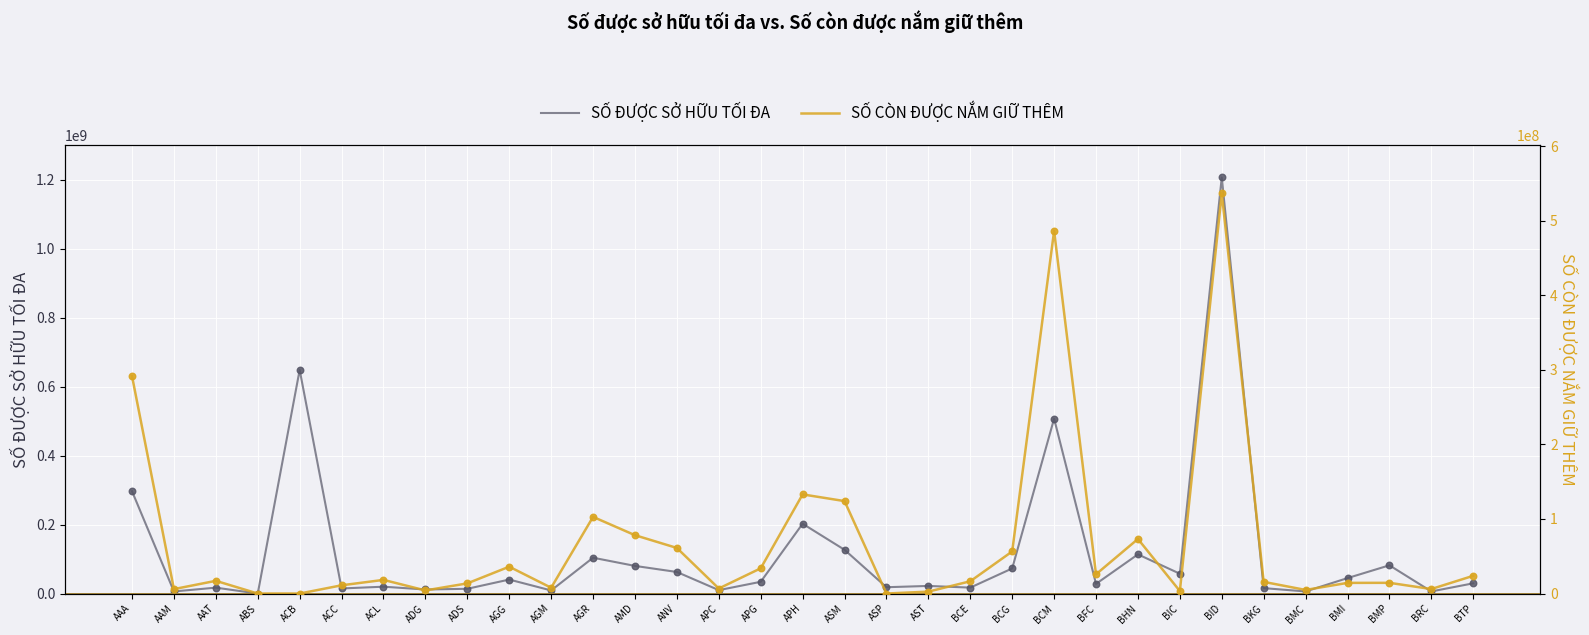

Which series contains the highest Y value?

SỐ ĐƯỢC SỞ HỮU TỐI ĐA